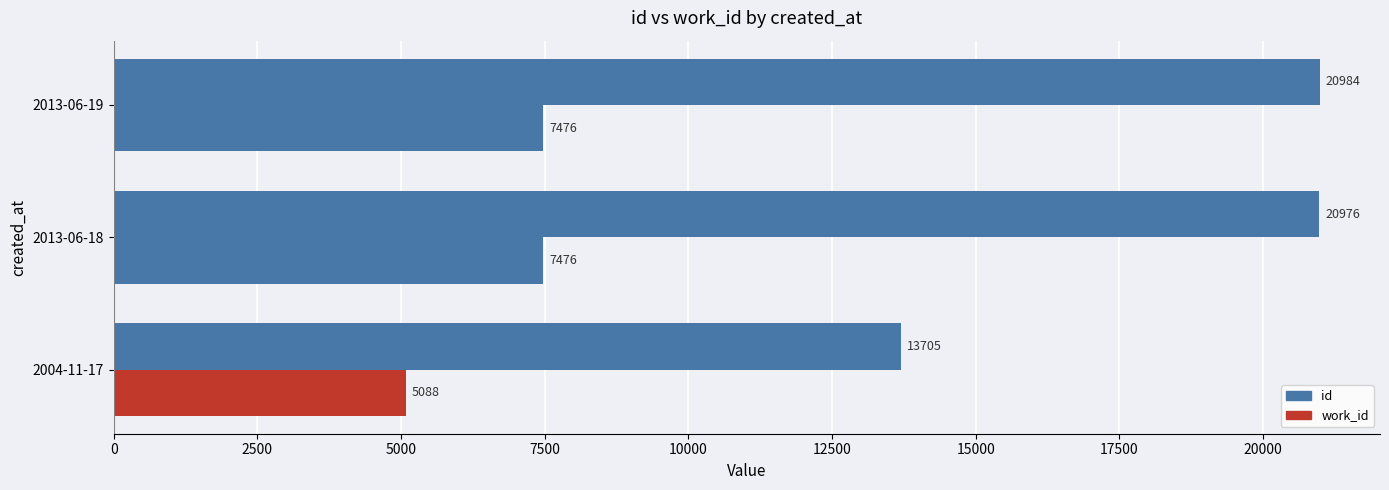

How many values in the id series are below 20976?

1